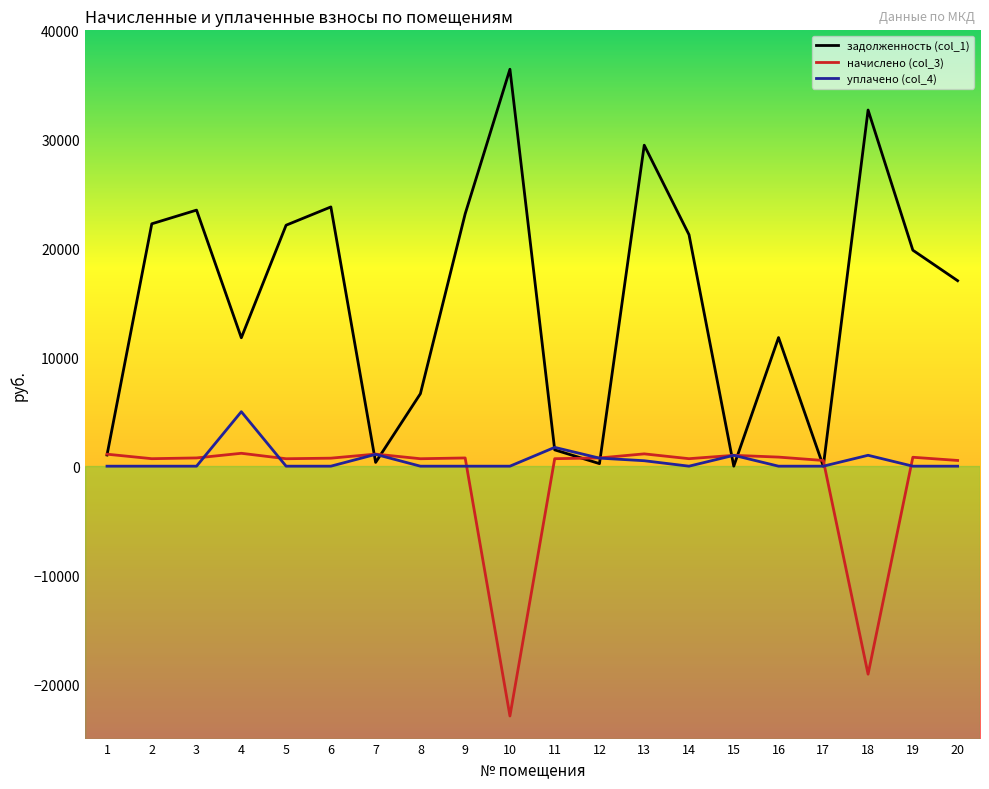

Which series has the largest total across all categories?

задолженность (col_1)